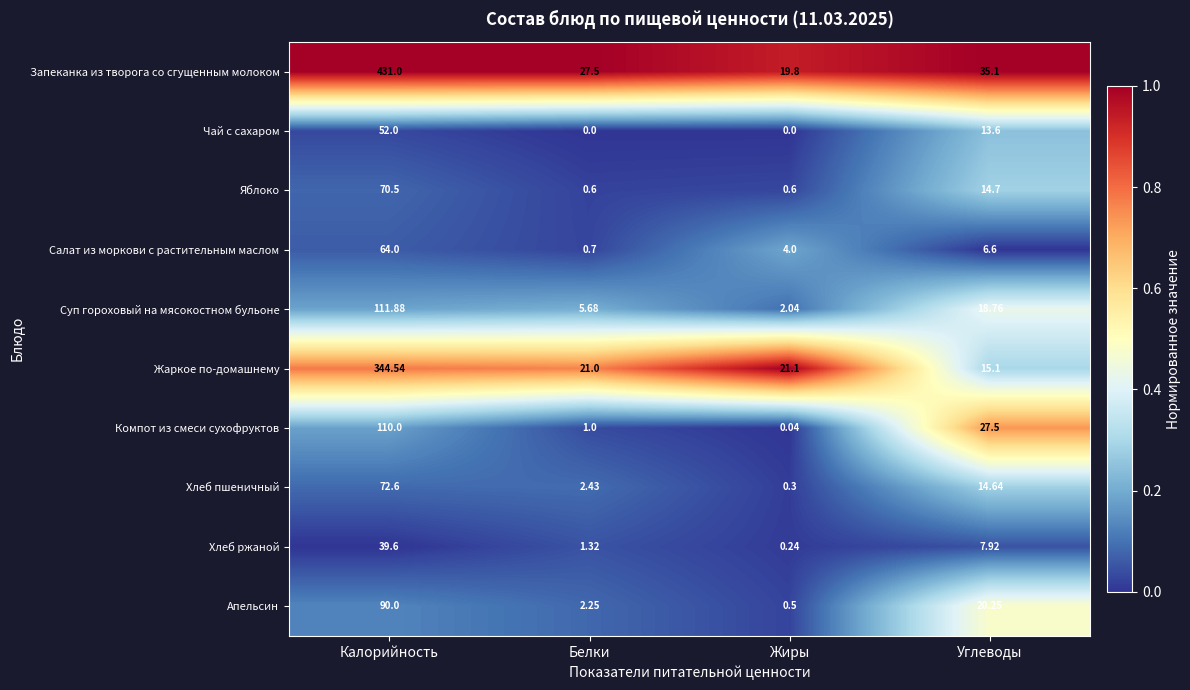

At which label is Хлеб пшеничный closest to 36?

Углеводы